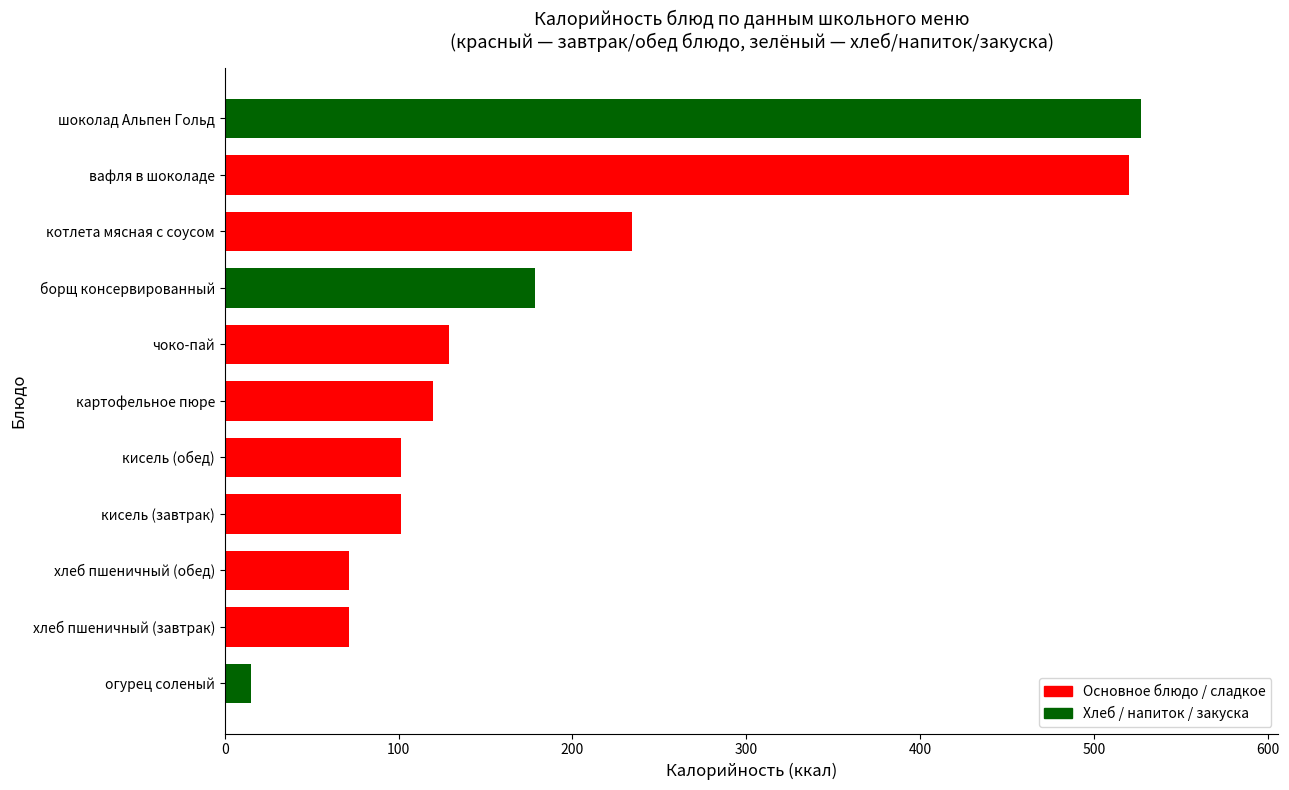

Is it true that the value at вафля в шоколаде is 780.5?

False